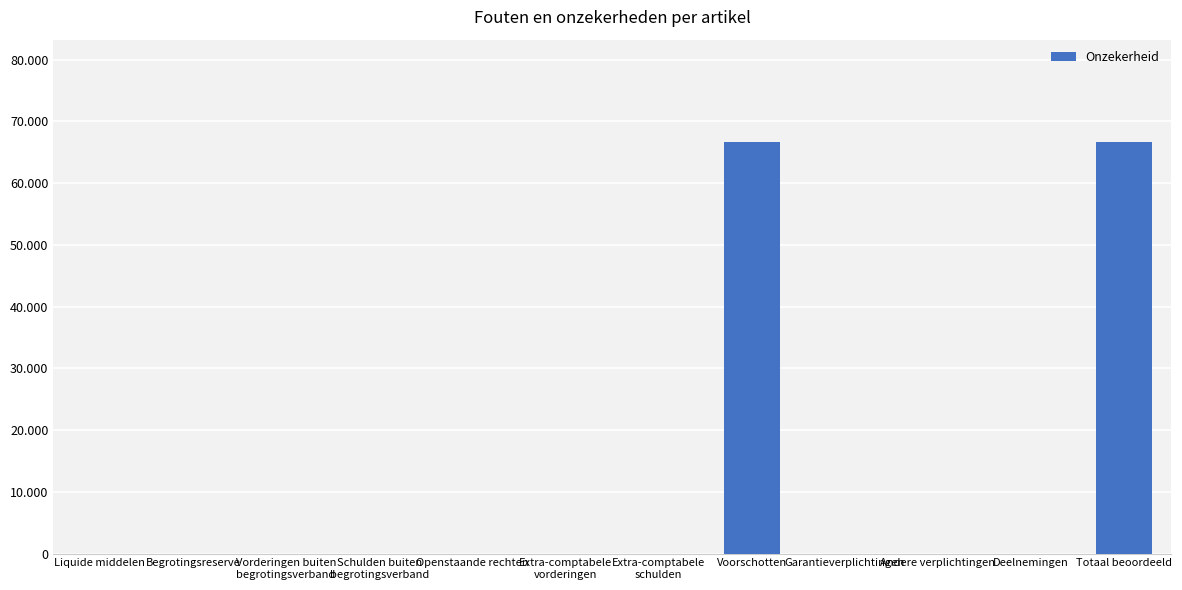

Reading left to right, transcribe all the data shown in this chart.

Liquide middelen=0	Begrotingsreserve=0	Vorderingen buiten
begrotingsverband=0	Schulden buiten
begrotingsverband=0	Openstaande rechten=0	Extra-comptabele
vorderingen=0	Extra-comptabele
schulden=0	Voorschotten=66586	Garantieverplichtingen=0	Andere verplichtingen=0	Deelnemingen=0	Totaal beoordeeld=66586